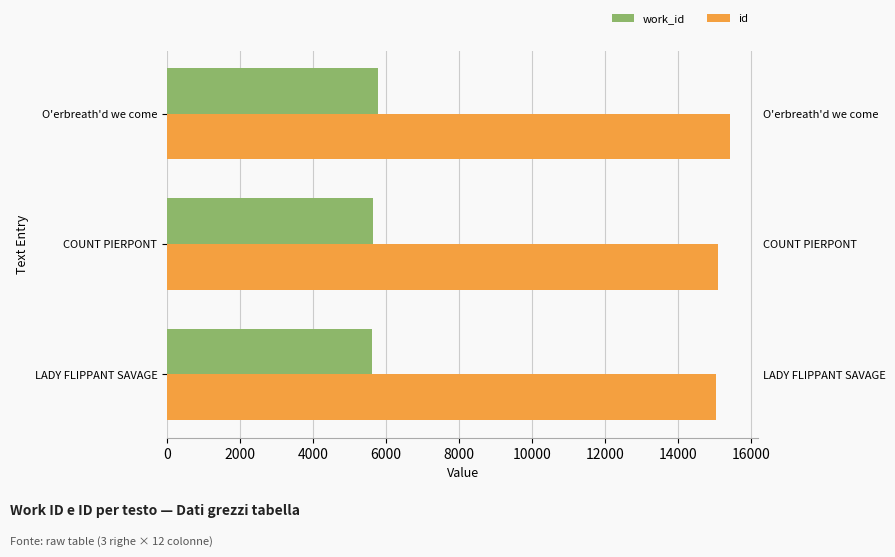

The value of id at COUNT PIERPONT is 15100. True or false?

True